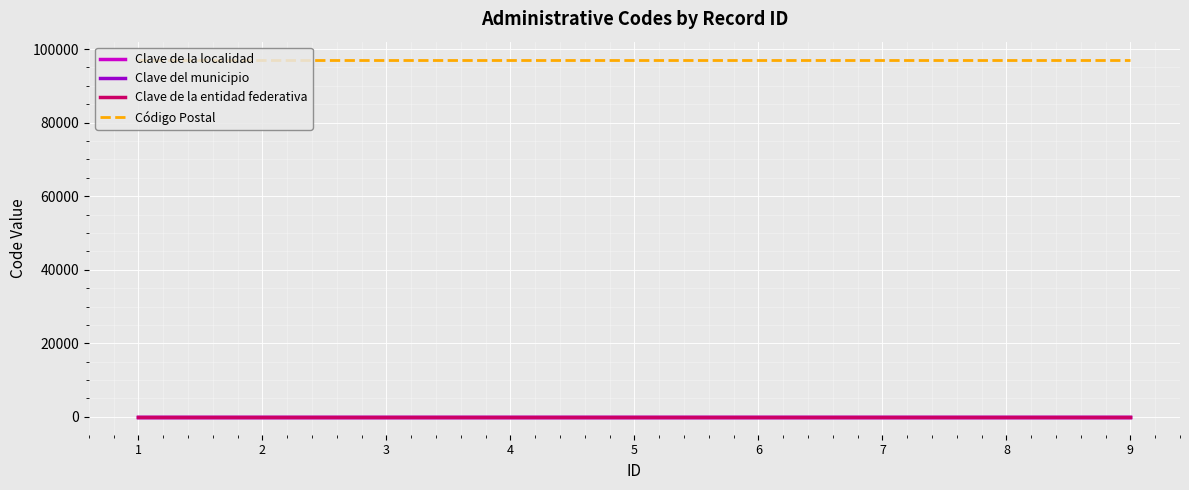

Reading left to right, what are all the values shown in this chart?

Clave de la localidad: 1	1	1	1	1	1	1	1	1
Clave del municipio: 50	50	50	50	50	50	50	50	50
Clave de la entidad federativa: 31	31	31	31	31	31	31	31	31
Código Postal: 97150	97150	97150	97150	97150	97150	97150	97150	97150